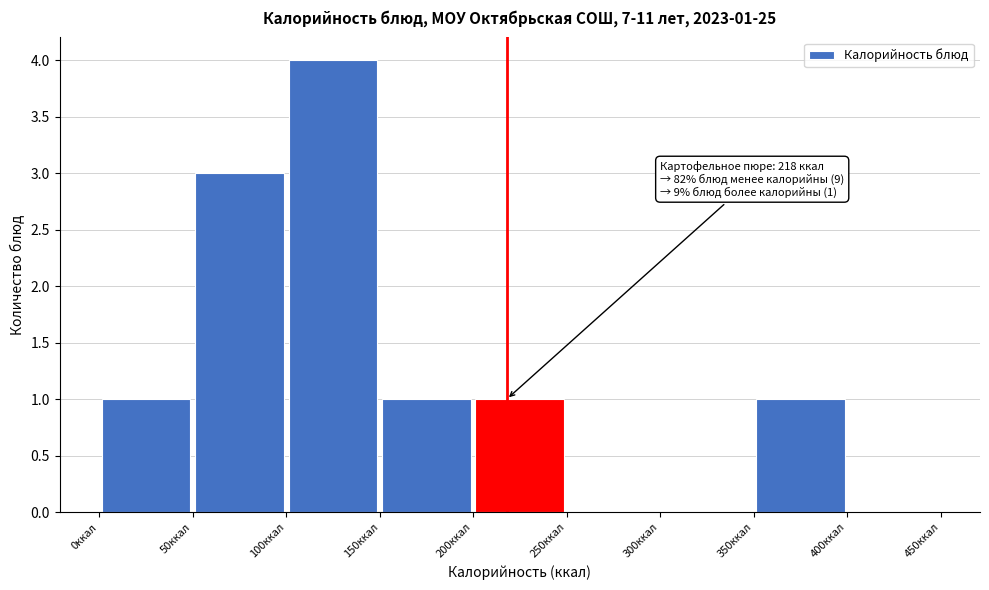

Which range on the x-axis has the tallest bar?

100 to 150